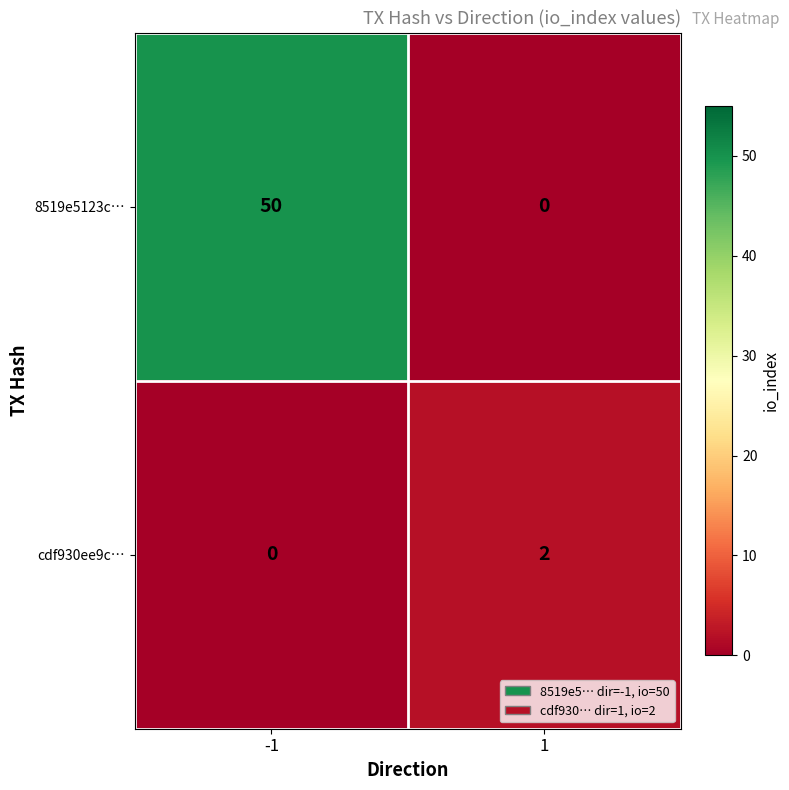

What is the sum of all 8519e5123c… values?

50